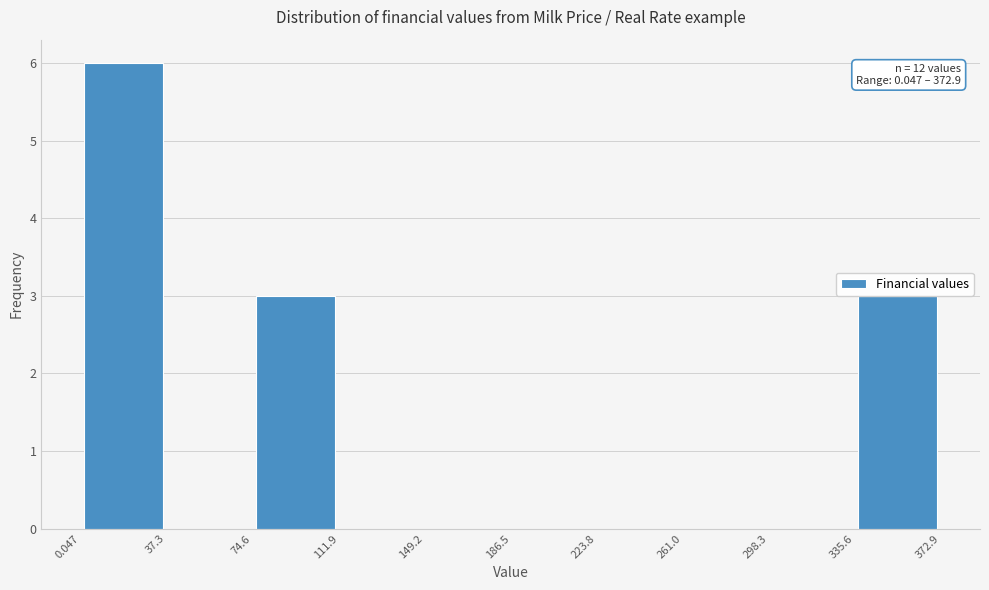

Which range on the x-axis has the tallest bar?

0.047 to 37.3